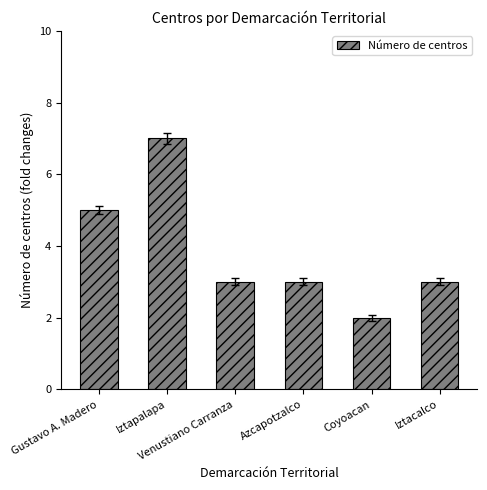

What is the average value?

4